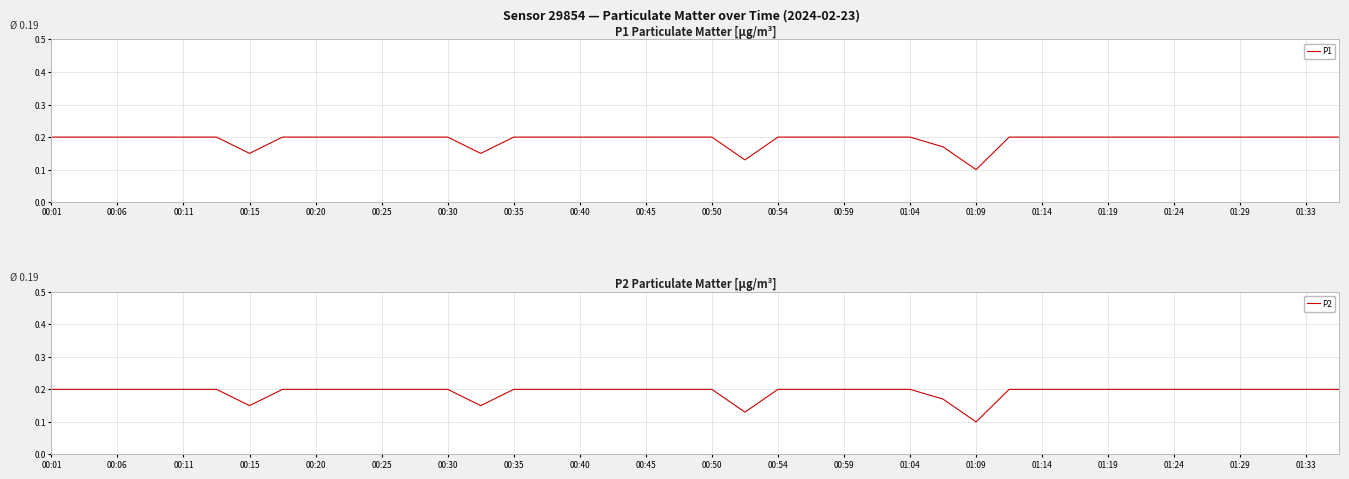

Which series has the largest total across all categories?

P1